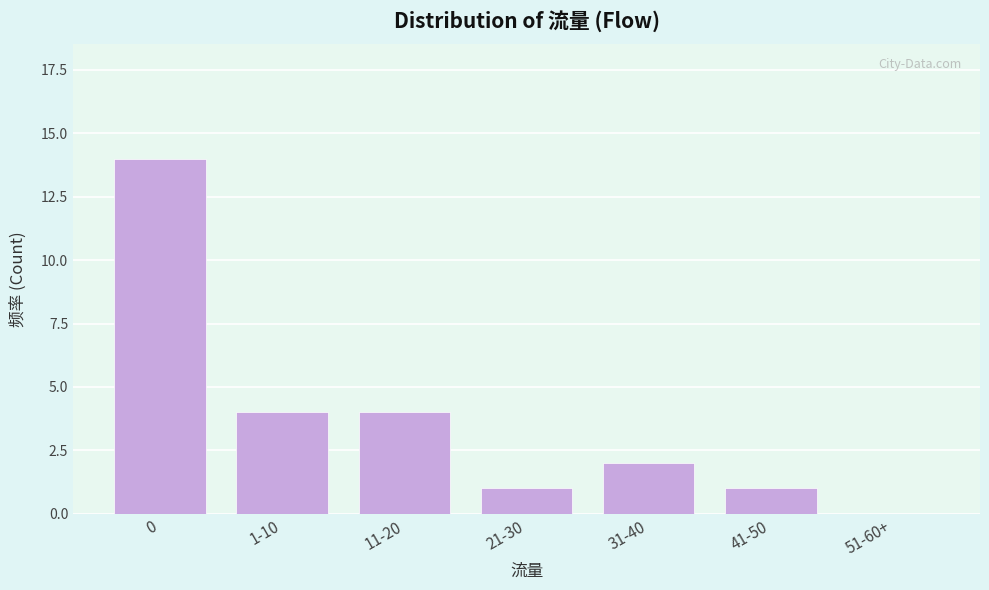

The value at 31-40 is 2. True or false?

True